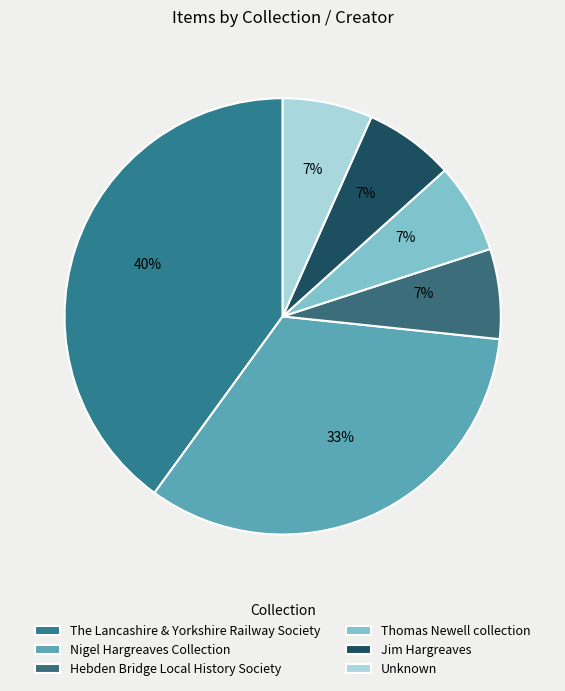

Does Jim Hargreaves represent more than half of the total?

No